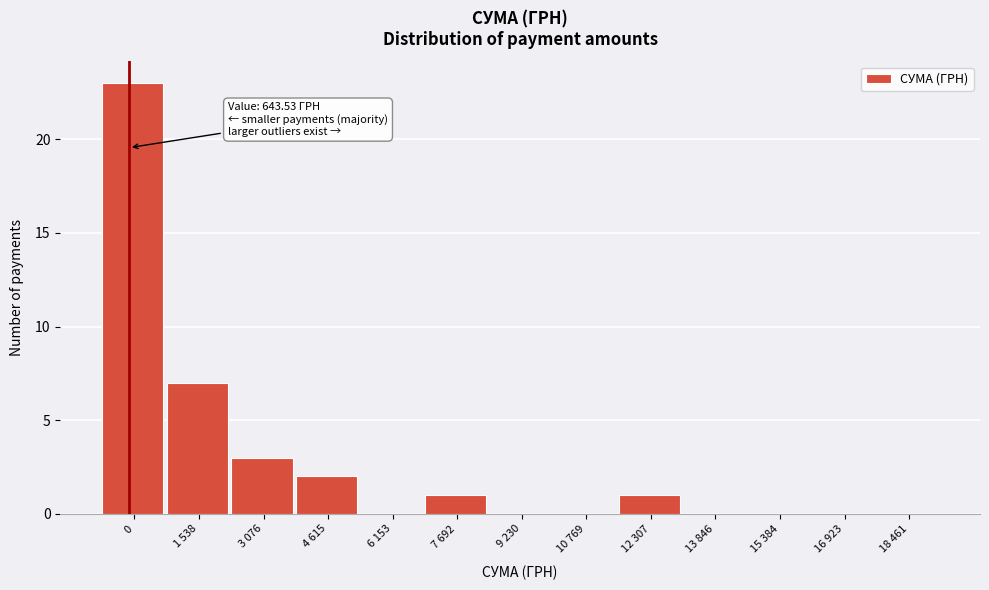

Reading left to right, list all the values displayed in this chart.

0=23	1 538=7	3 076=3	4 615=2	6 153=0	7 692=1	9 230=0	10 769=0	12 307=1	13 846=0	15 384=0	16 923=0	18 461=0